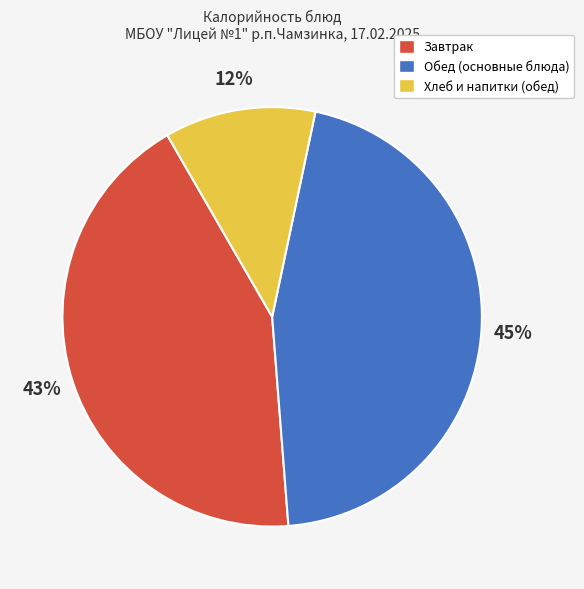

Is there a majority slice in this chart?

No